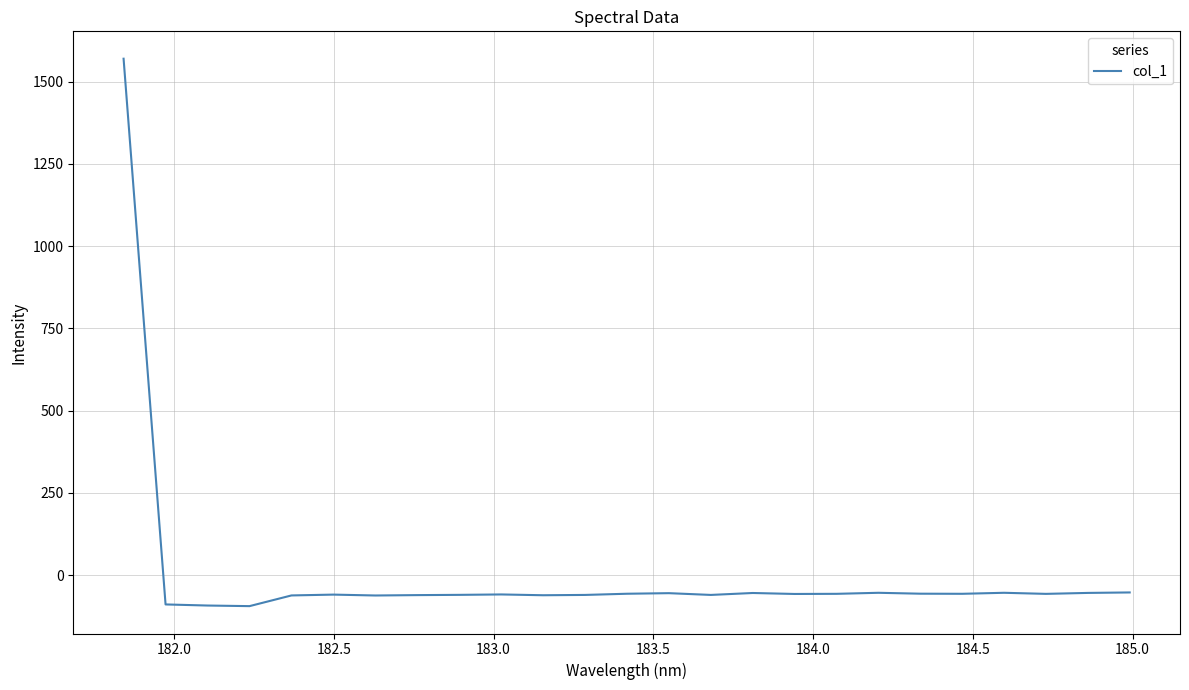

What is the maximum value shown in the chart?

1569.3